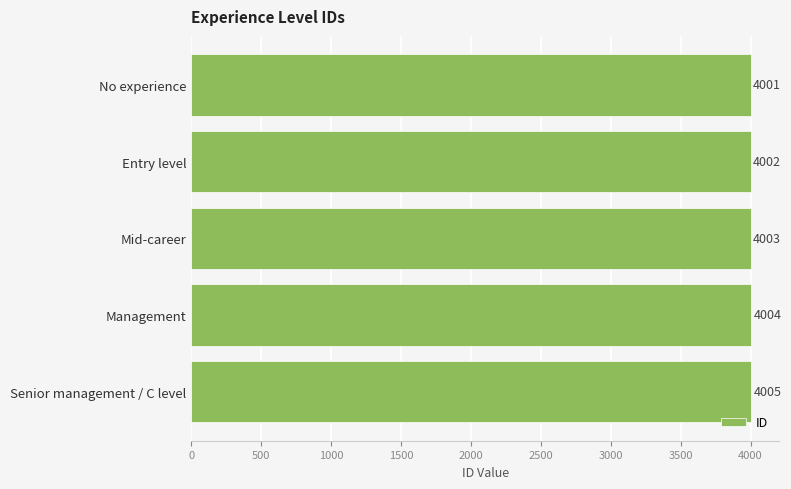

Rank the categories by value from highest to lowest.

Senior management / C level, Management, Mid-career, Entry level, No experience